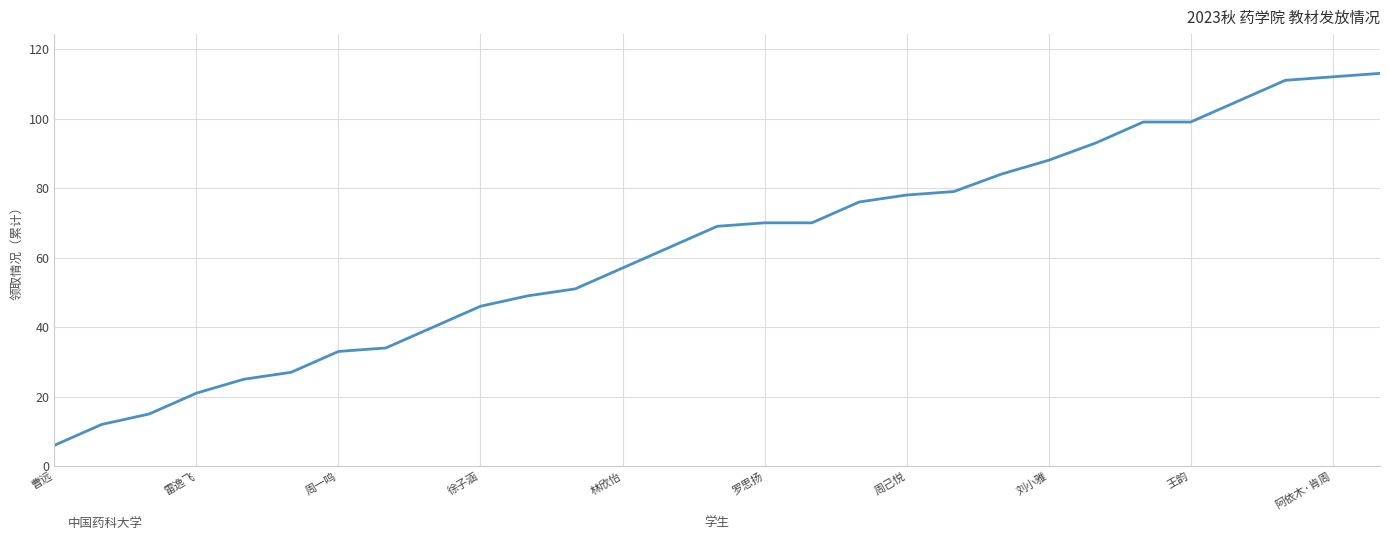

Does the chart have visible grid lines?

Yes